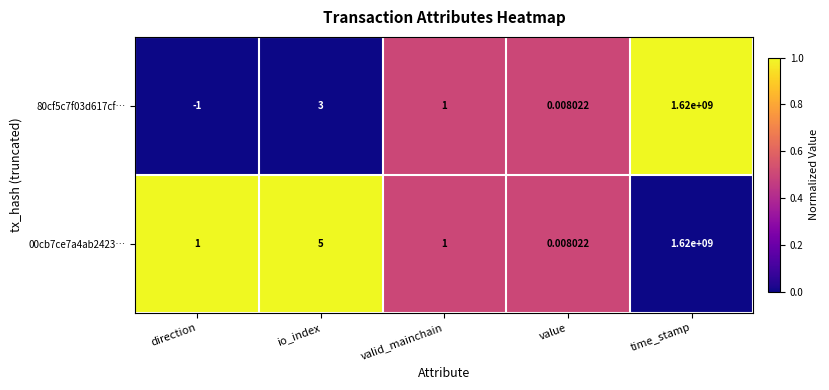

At which label does 00cb7ce7a4ab2423… reach its minimum?

value